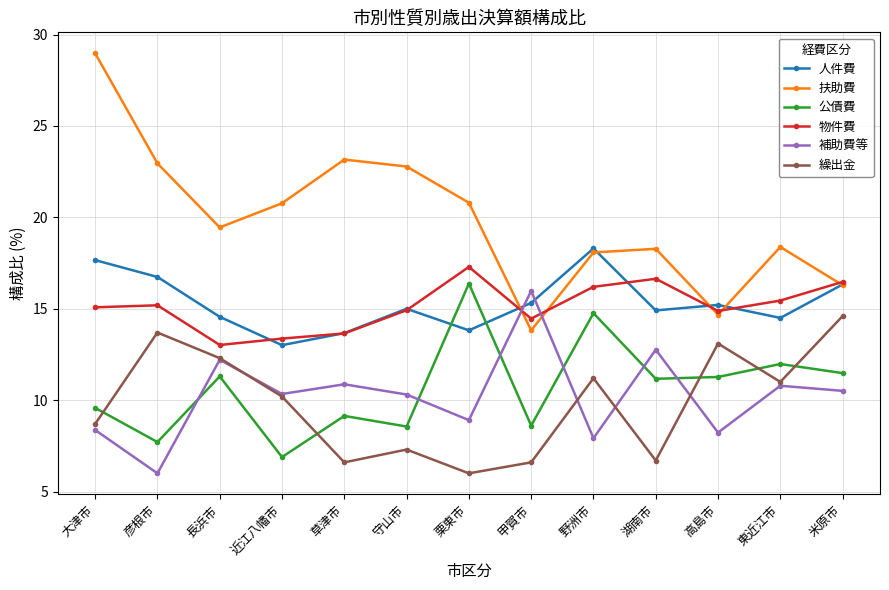

What is the total value across all series at 草津市?

77.1